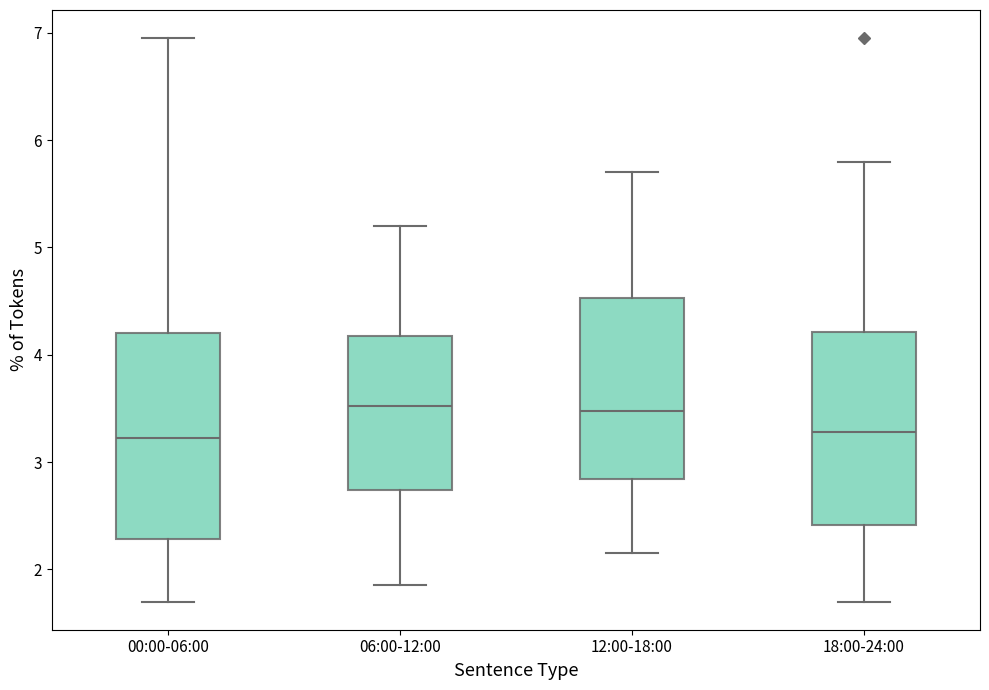

Comparing the boxes themselves (not the whiskers), which one is the tallest?

00:00-06:00